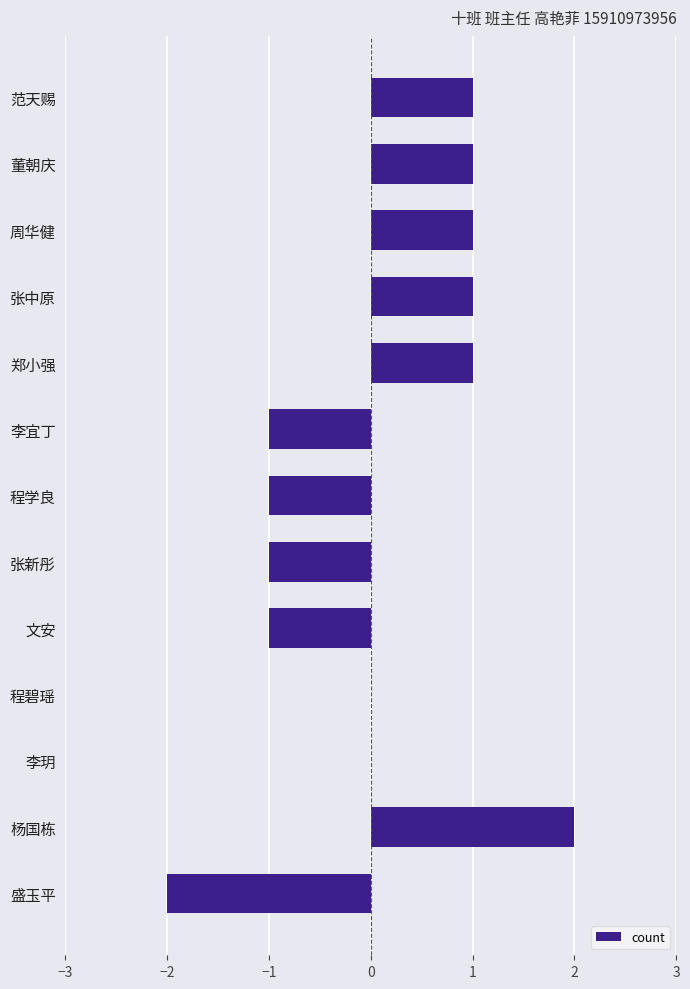

Count the values in the range -1 to 1.

11